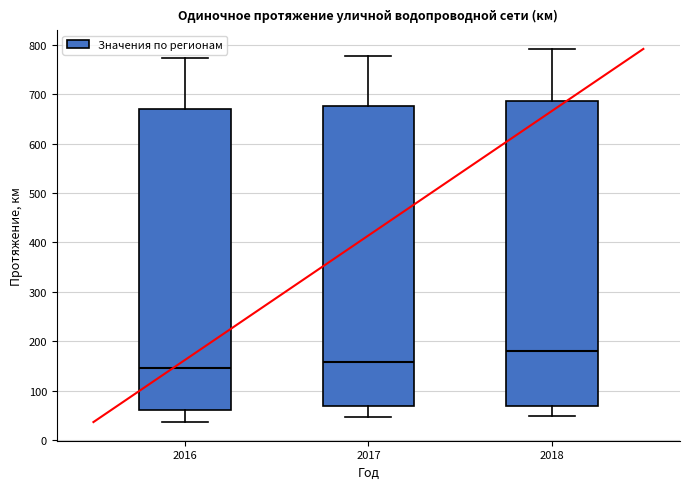

Reading left to right, transcribe this box plot: for each box, give where its median line is, the range the box spans, and where its two whiskers end, as read against the y-axis. The values are not printed on the chart, so give them approximately, as read against the axis.

2016: median 150, box 60 to 670, whiskers 40 to 770
2017: median 160, box 70 to 680, whiskers 50 to 780
2018: median 180, box 70 to 690, whiskers 50 to 790